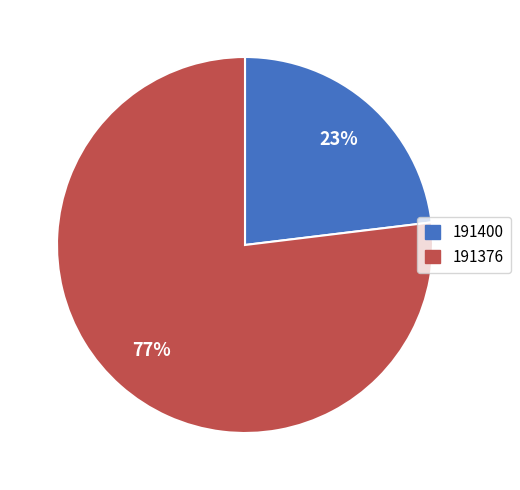

How many slices are in this pie chart?

2